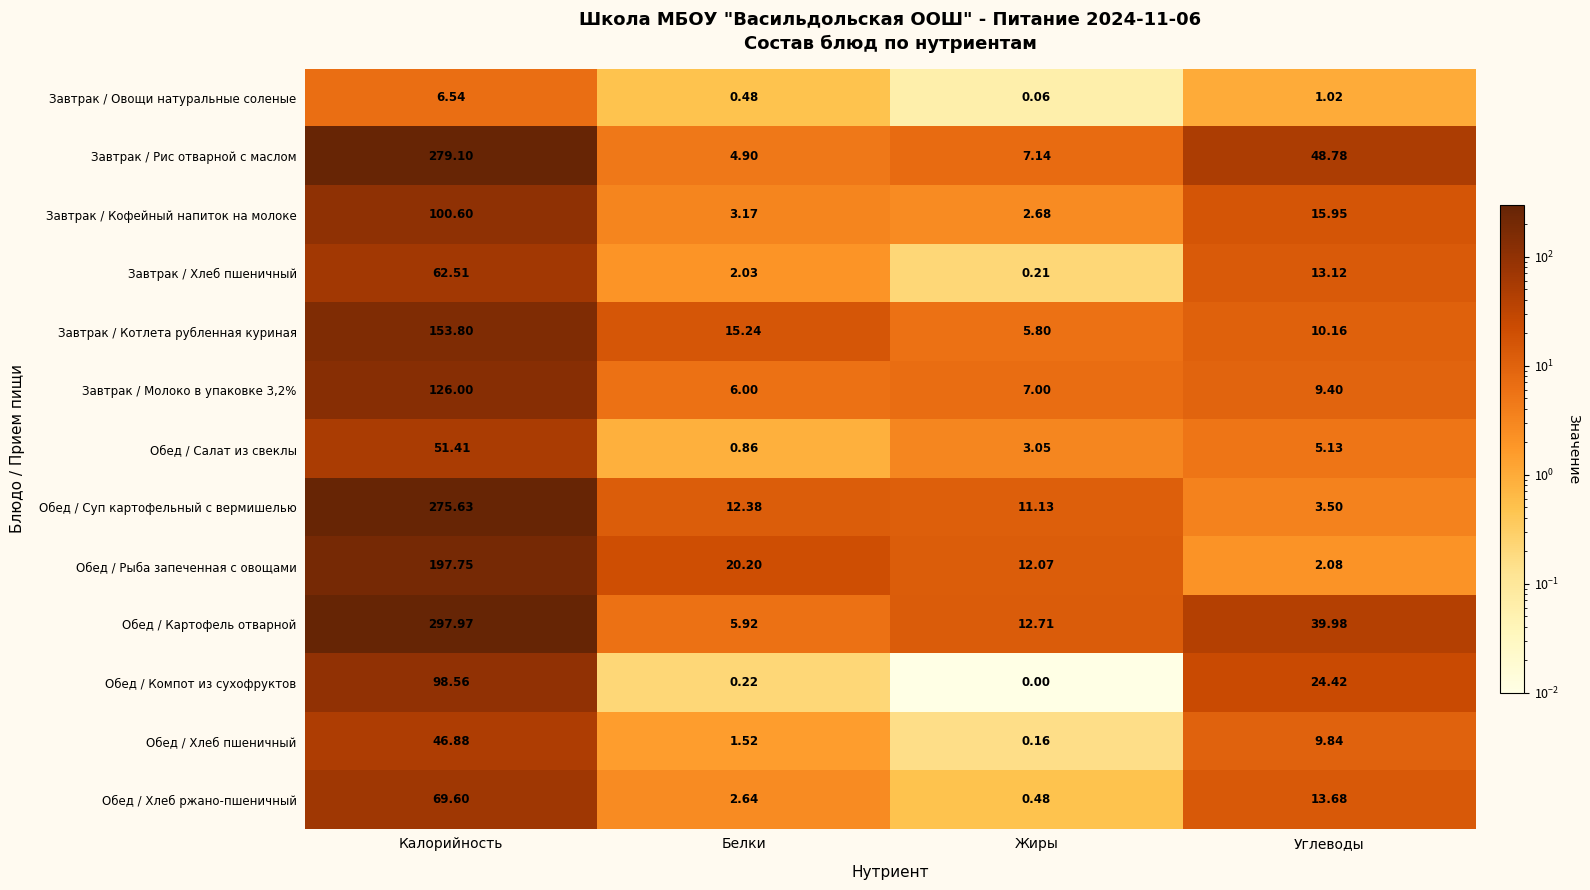

Rank the series at Белки from highest to lowest value.

Обед / Рыба запеченная с овощами, Завтрак / Котлета рубленная куриная, Обед / Суп картофельный с вермишелью, Завтрак / Молоко в упаковке 3,2%, Обед / Картофель отварной, Завтрак / Рис отварной с маслом, Завтрак / Кофейный напиток на молоке, Обед / Хлеб ржано-пшеничный, Завтрак / Хлеб пшеничный, Обед / Хлеб пшеничный, Обед / Салат из свеклы, Завтрак / Овощи натуральные соленые, Обед / Компот из сухофруктов